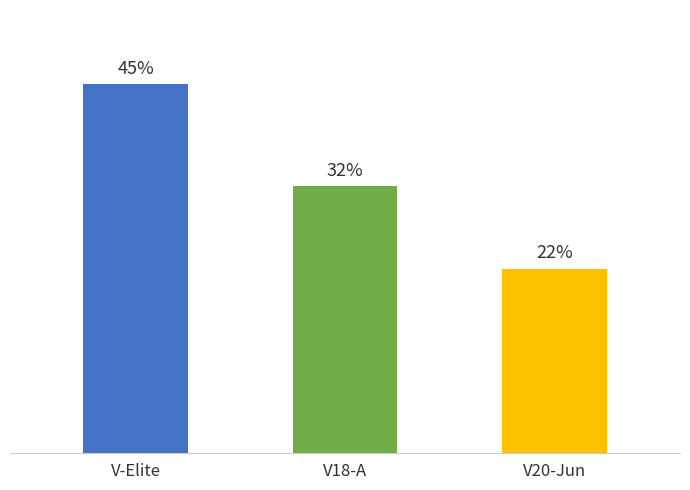

What is the ratio of the value at V20-Jun to the value at V-Elite?

0.5